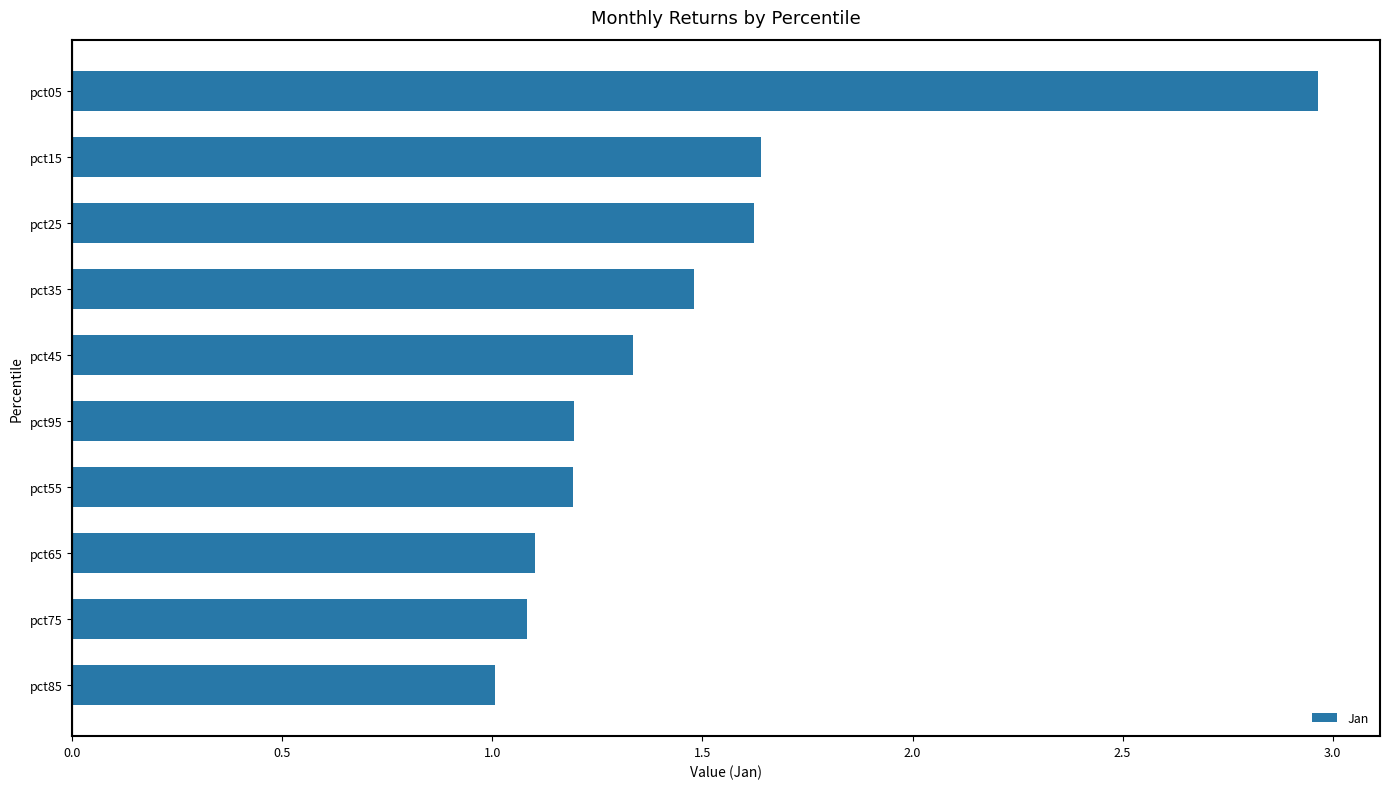

What is the ratio of the value at pct45 to the value at pct35?

0.9